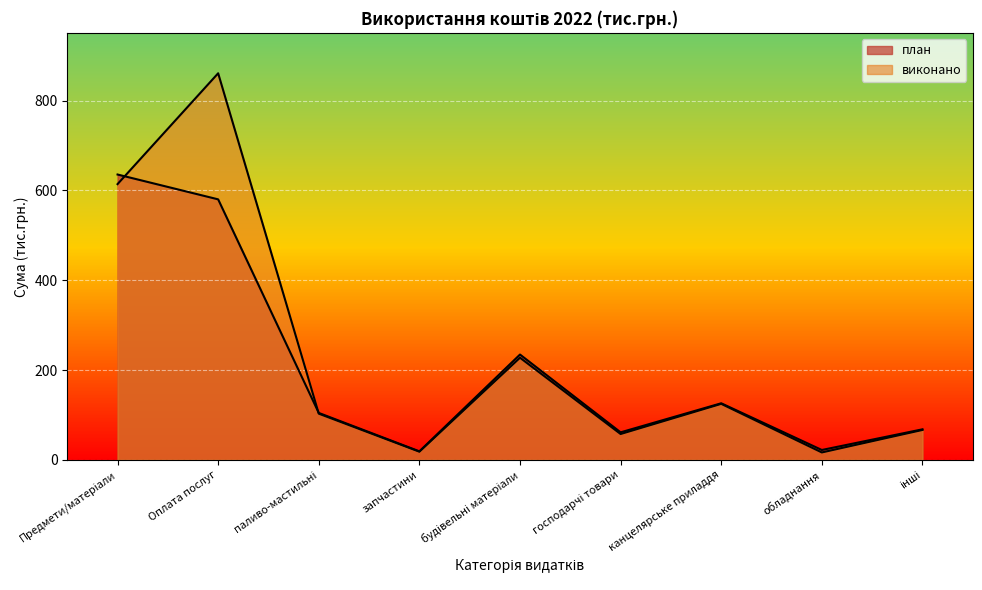

Count the number of data series in this chart.

2